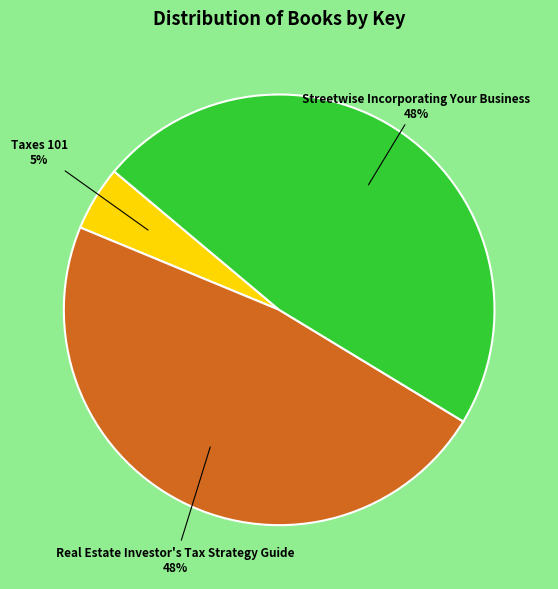

Is it true that Streetwise Incorporating Your Business is 48% of the pie?

True